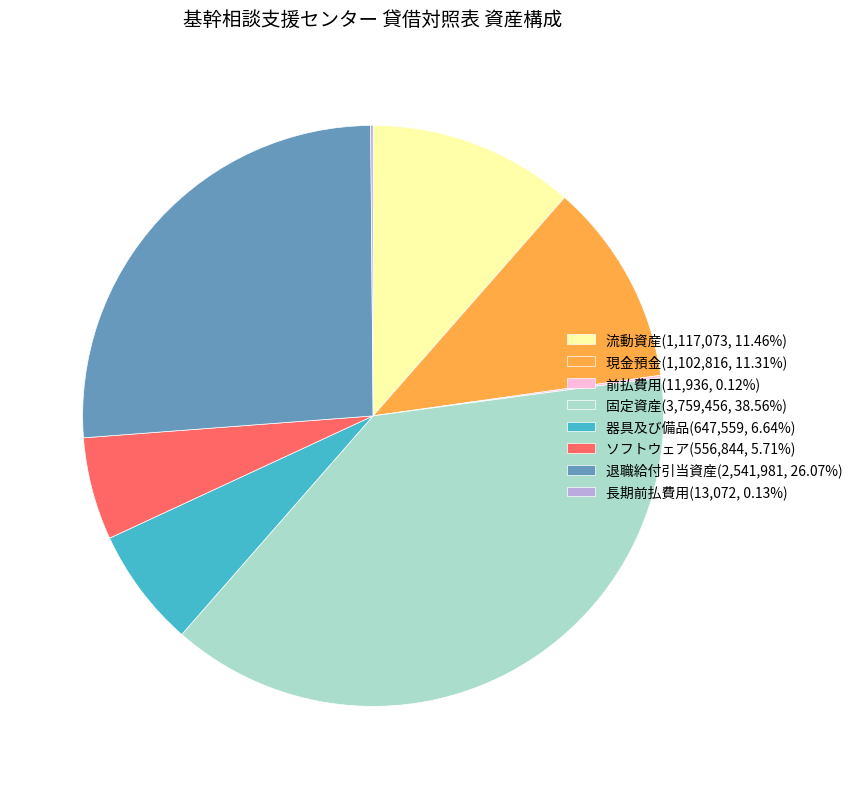

Does 器具及び備品(647,559, 6.64%) account for over 50% of the chart?

No